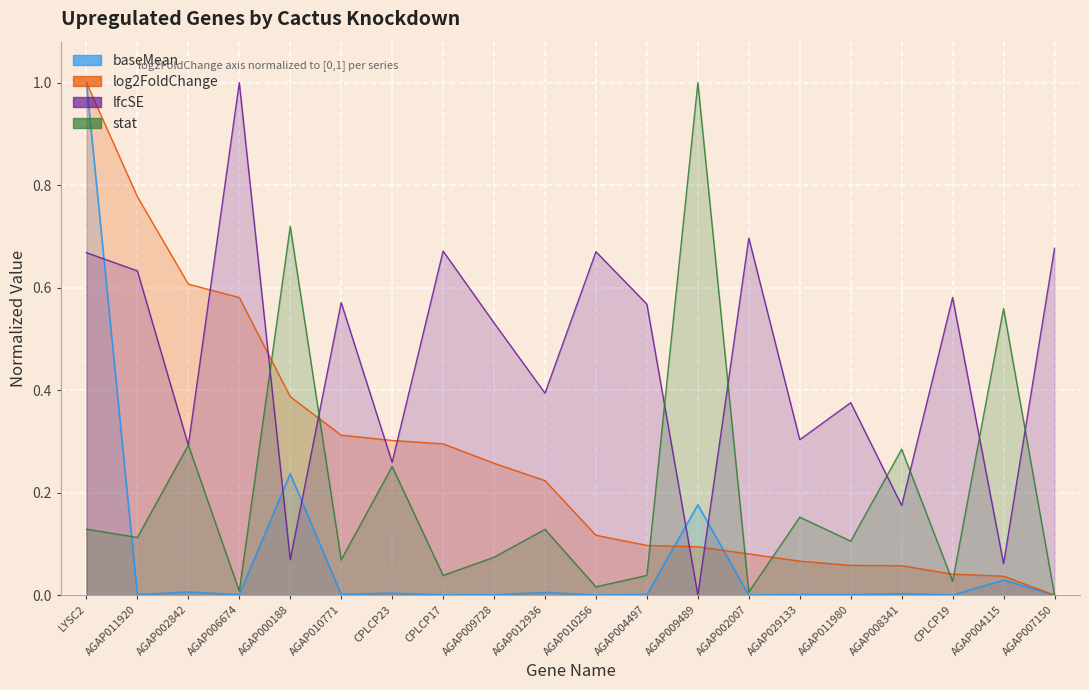

How many positive values does the stat series have?

19